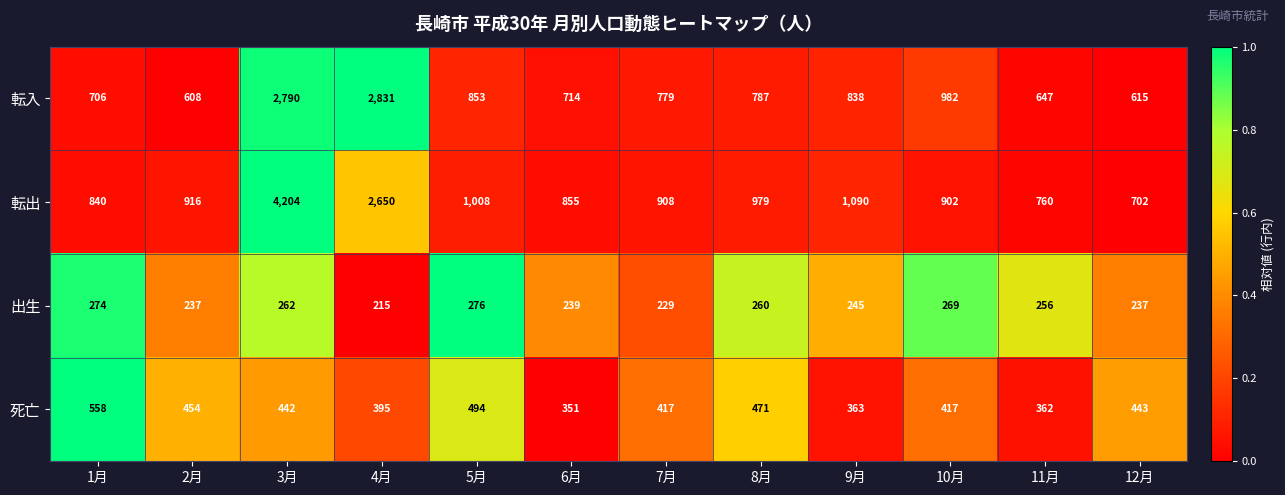

True or false: 出生 has a value of 245 at 9月.

True